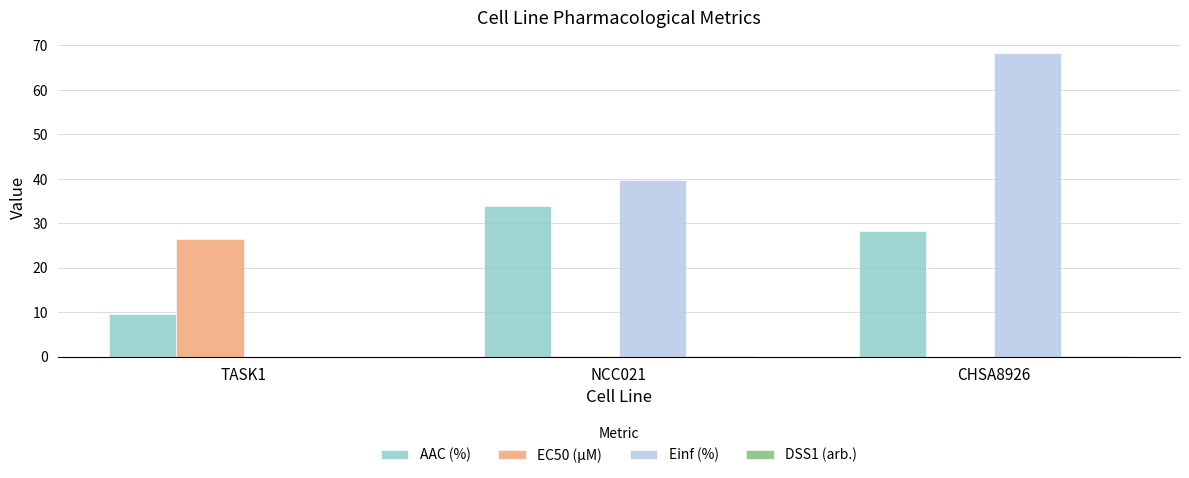

Is it true that Einf (%) equals 39.8 at NCC021?

True